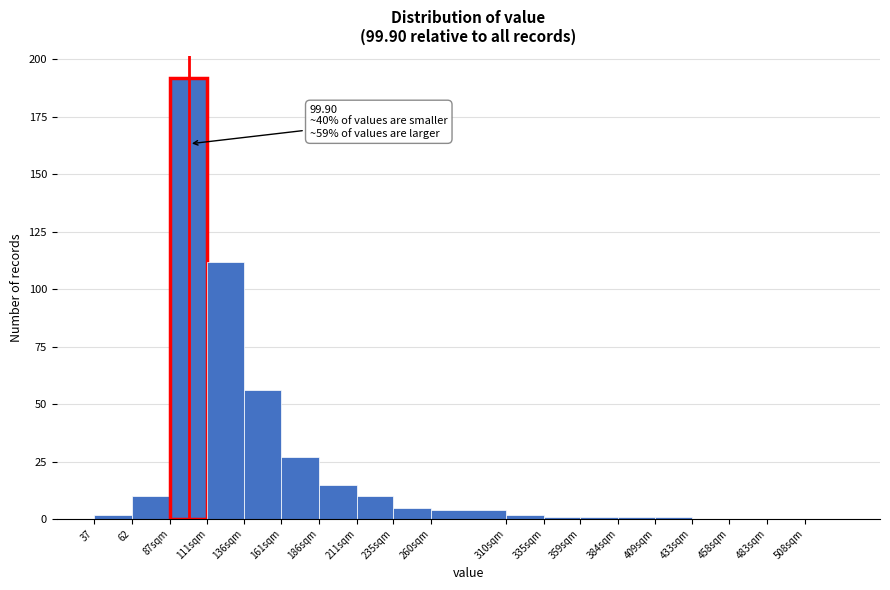

Reading left to right, extract all data points from this chart.

37=2	62=10	87sqm=192	111sqm=112	136sqm=56	161sqm=27	186sqm=15	211sqm=10	235sqm=5	260sqm=4	310sqm=2	335sqm=1	359sqm=1	384sqm=1	409sqm=1	433sqm=0	458sqm=0	483sqm=0	508sqm=0